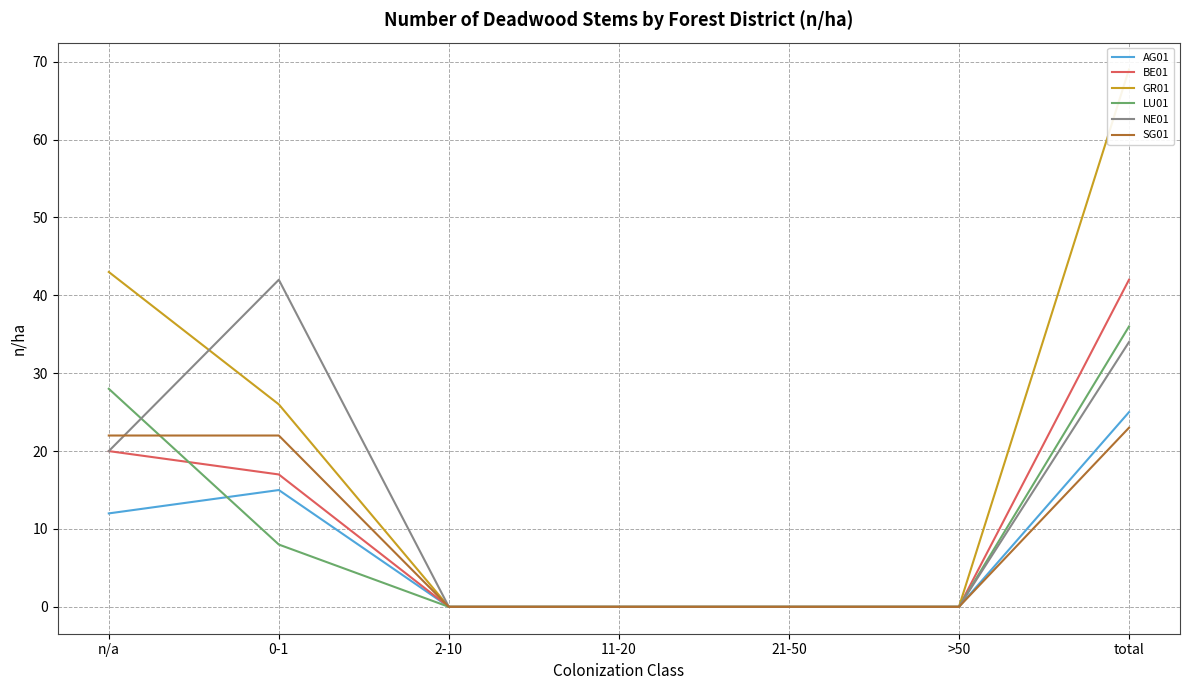

Rank the categories by BE01 value from highest to lowest.

total, n/a, 0-1, 2-10, 11-20, 21-50, >50